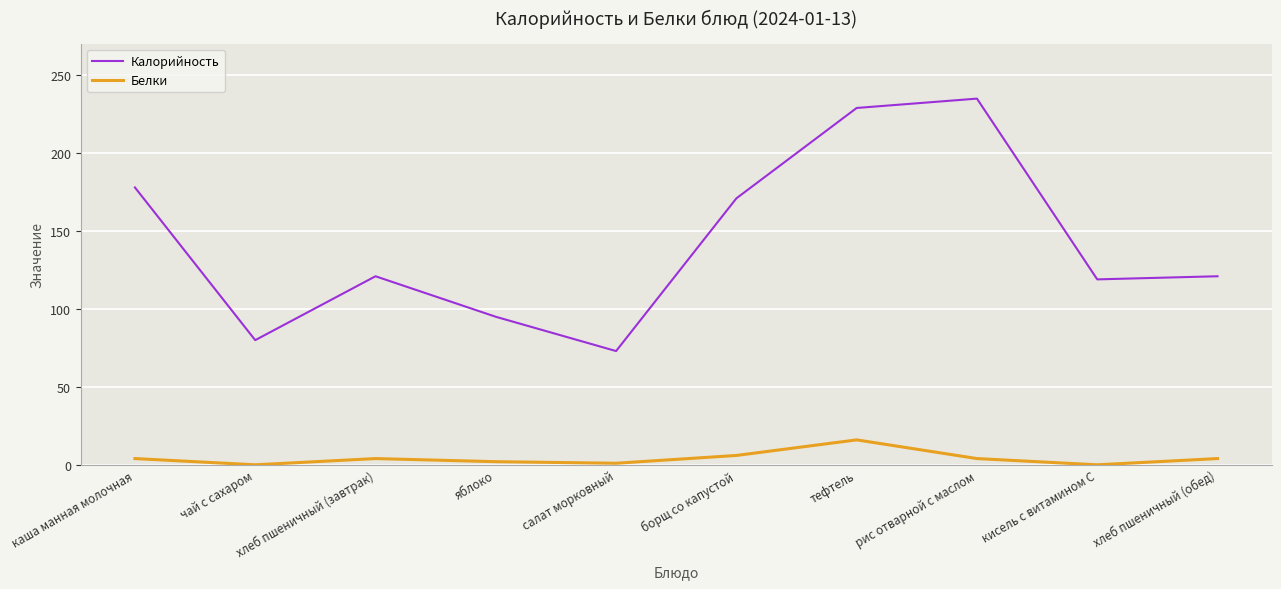

The value of Белки at кисель с витамином С is 0. True or false?

True